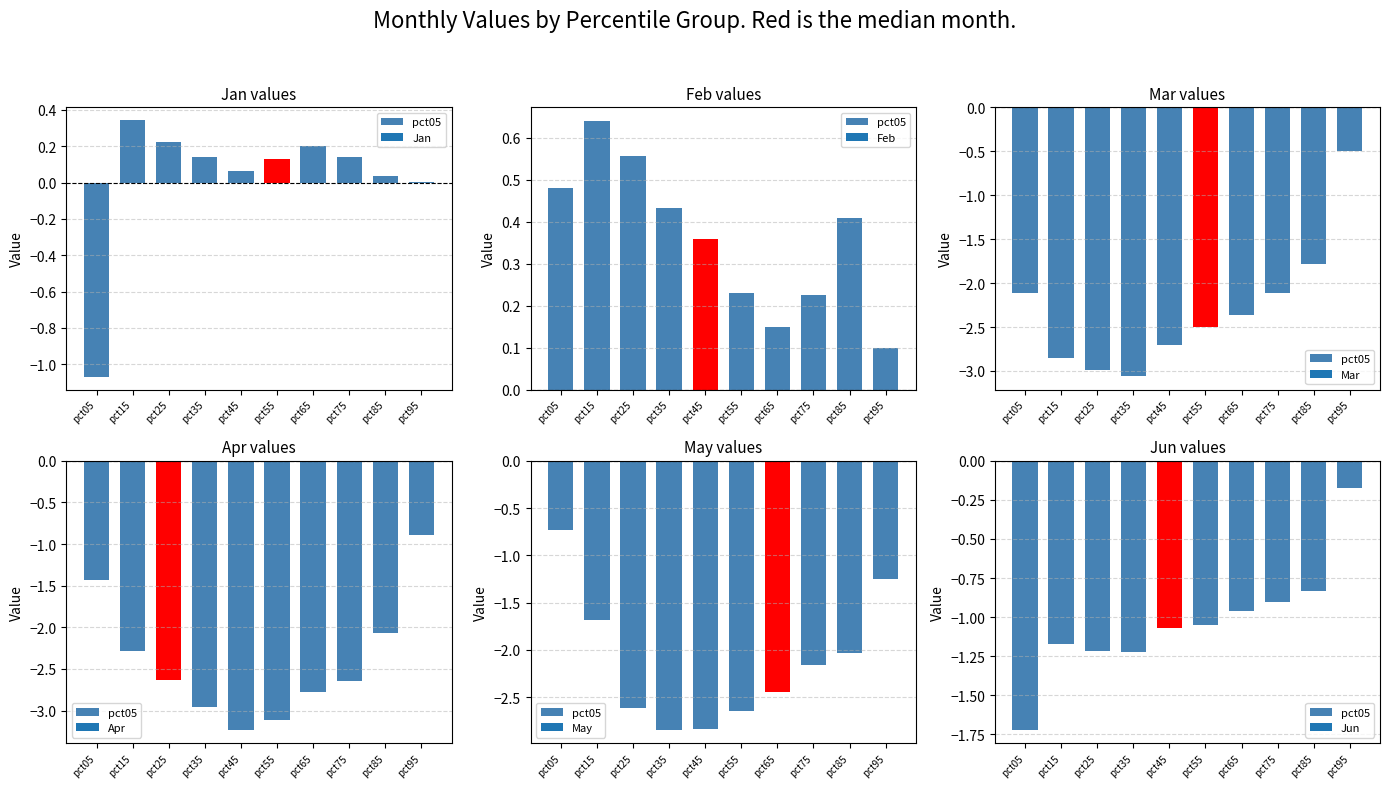

What is the value of the Apr bar at the 10th from the left?

-0.9